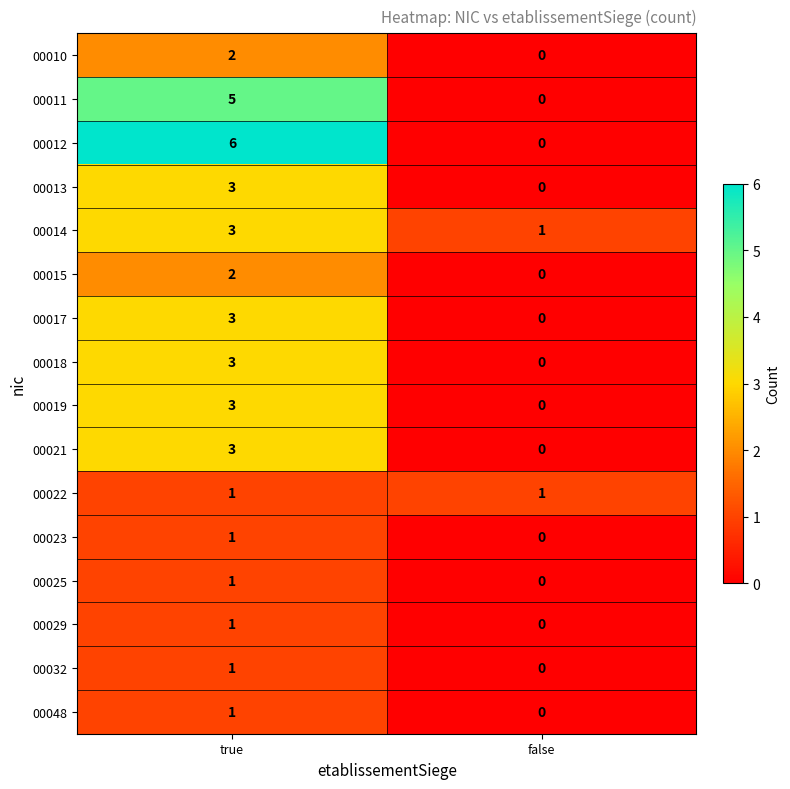

At how many categories does at least one series exceed 3?

1